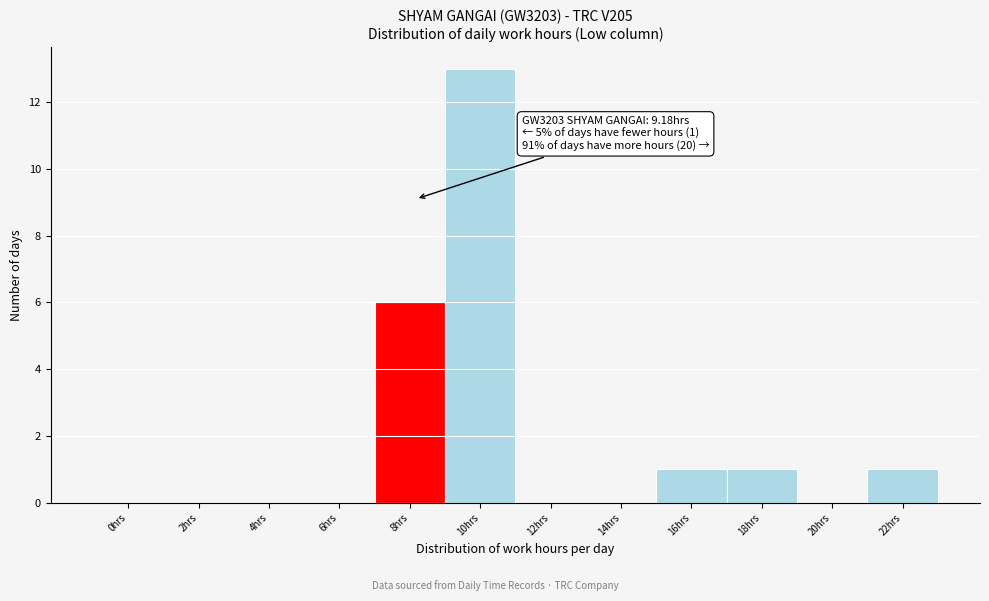

Reading left to right, what are all the values shown in this chart?

0hrs=0	2hrs=0	4hrs=0	6hrs=0	8hrs=6	10hrs=13	12hrs=0	14hrs=0	16hrs=1	18hrs=1	20hrs=0	22hrs=1